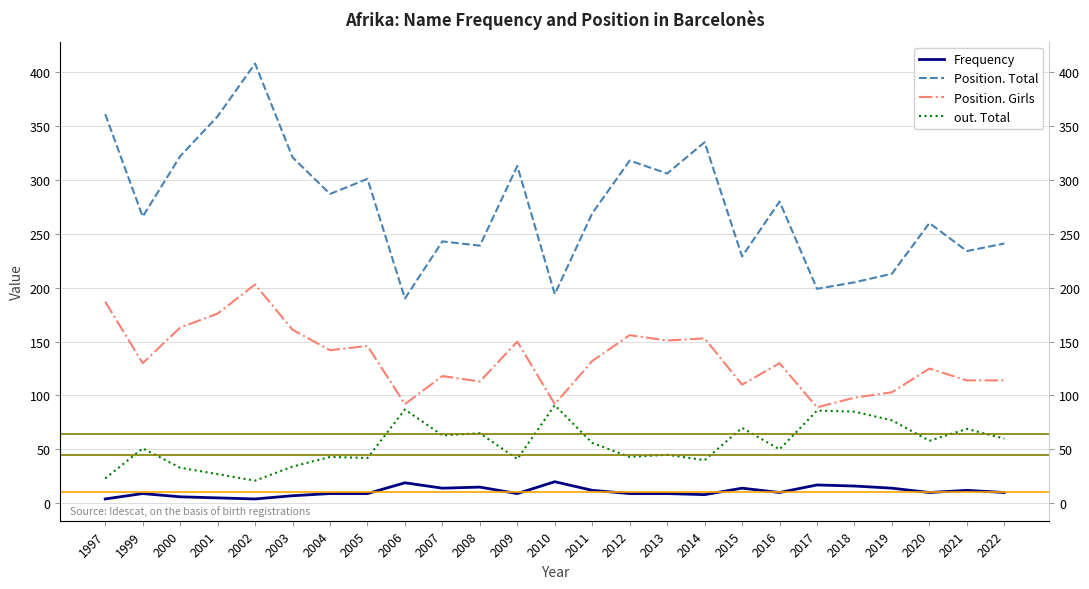

What value does the Position. Girls series have at 2021, to the nearest 10?

110